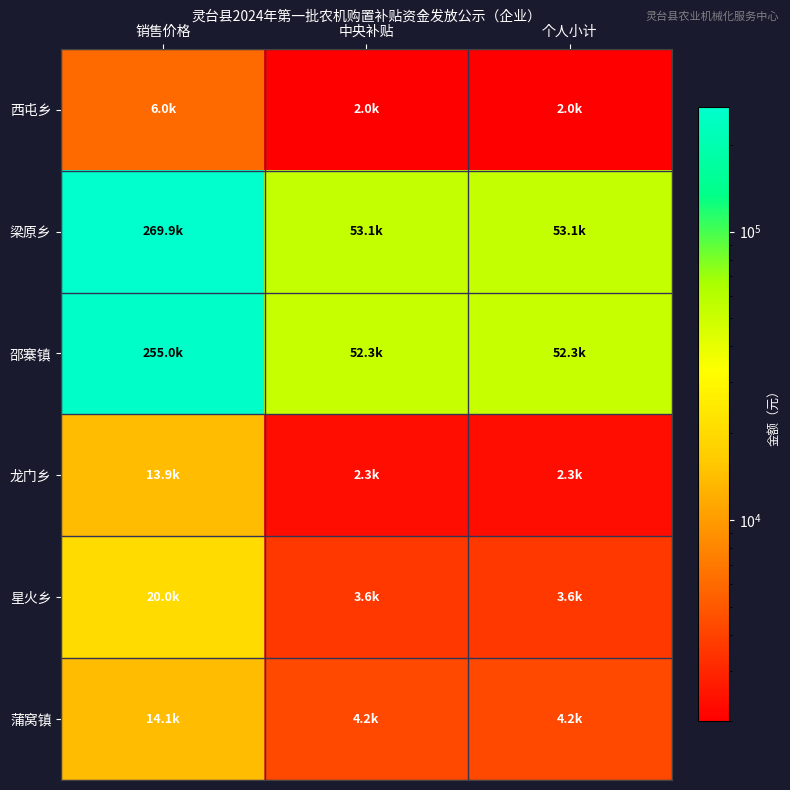

What is the total value across all series at 个人小计?

117530.0